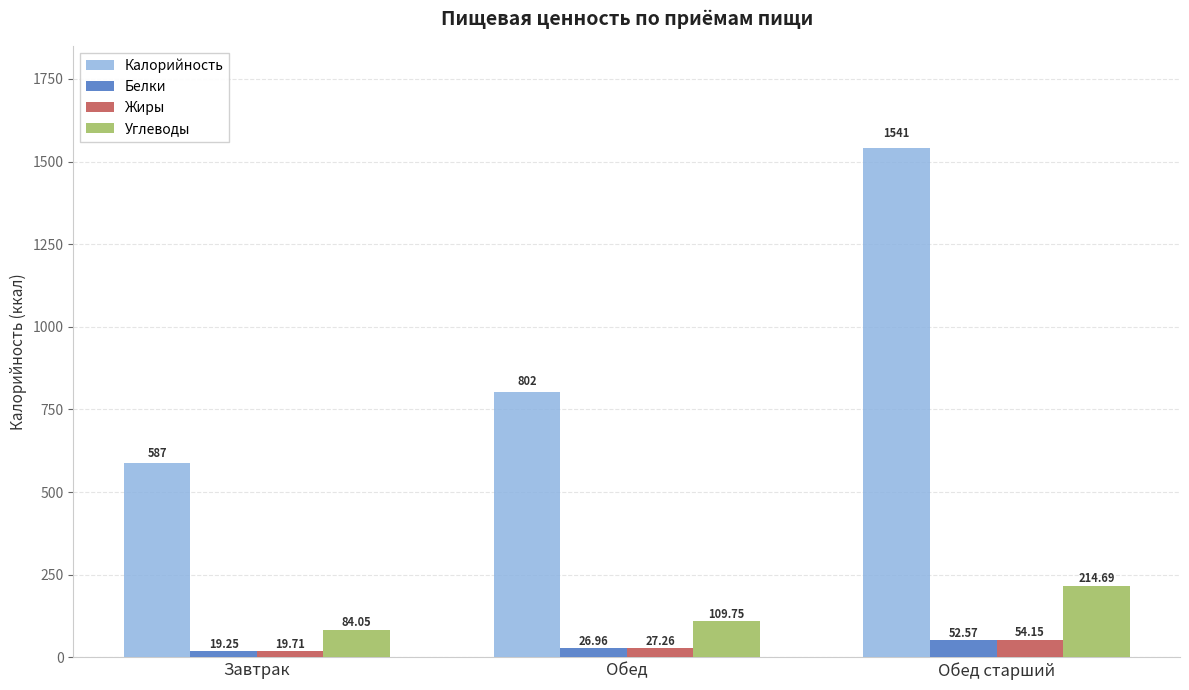

What is the difference between the maximum and second lowest values in the Белки series?

25.6